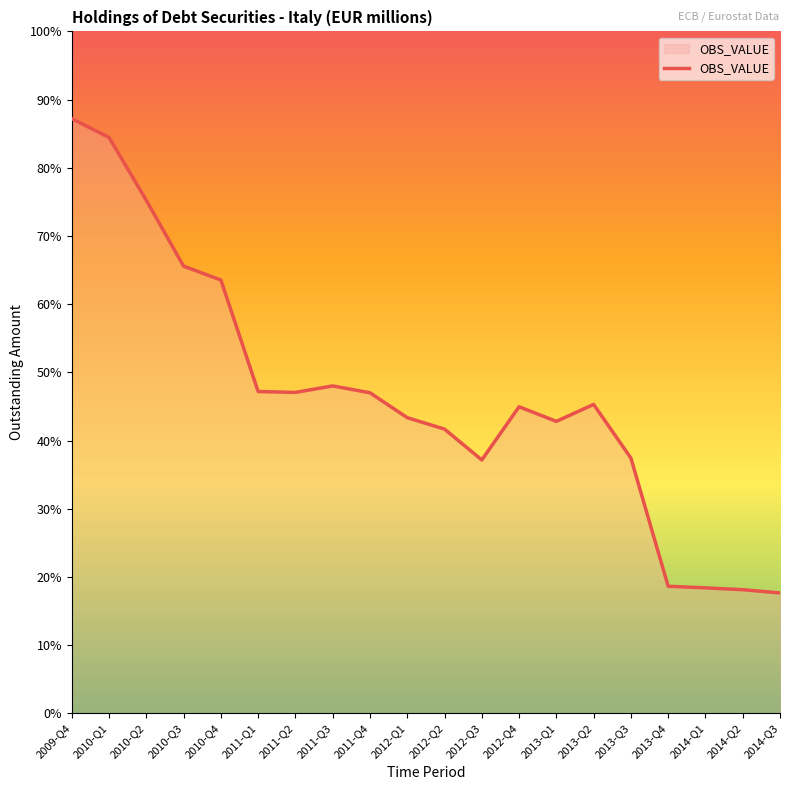

True or false: the data has more than 0 interior local peaks.

True